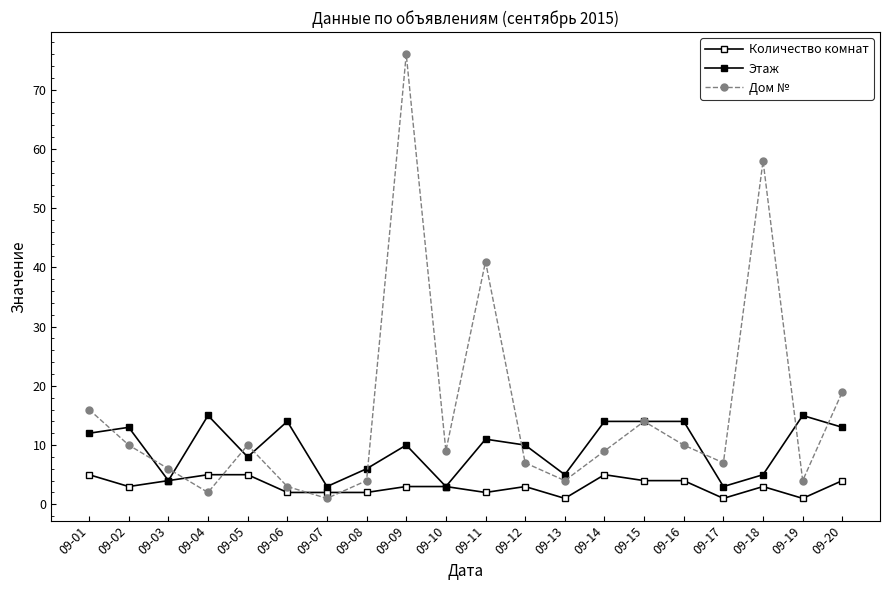

List the labels in order of Этаж value, smallest first.

09-07, 09-10, 09-17, 09-03, 09-13, 09-18, 09-08, 09-05, 09-09, 09-12, 09-11, 09-01, 09-02, 09-20, 09-06, 09-14, 09-15, 09-16, 09-04, 09-19